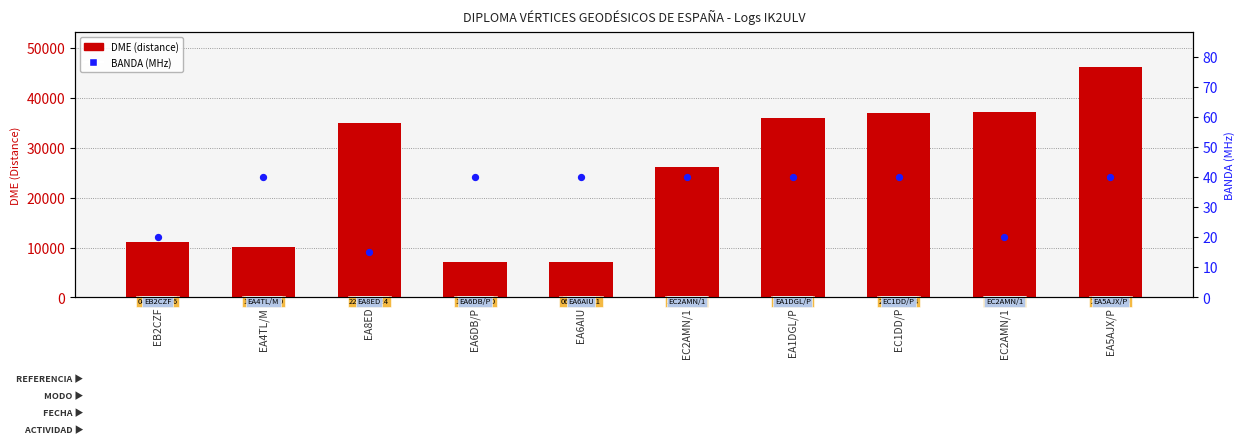

Which series has the largest total across all categories?

DME (distance)